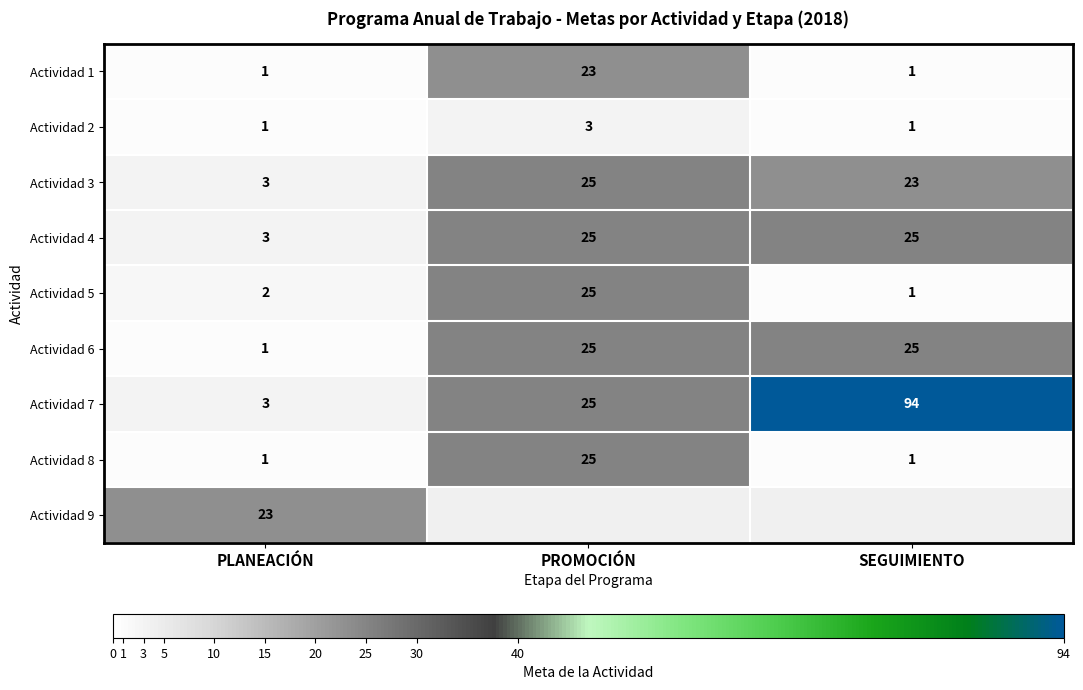

Is the value of Actividad 5 at SEGUIMIENTO greater than the value of Actividad 7 at PLANEACIÓN?

No